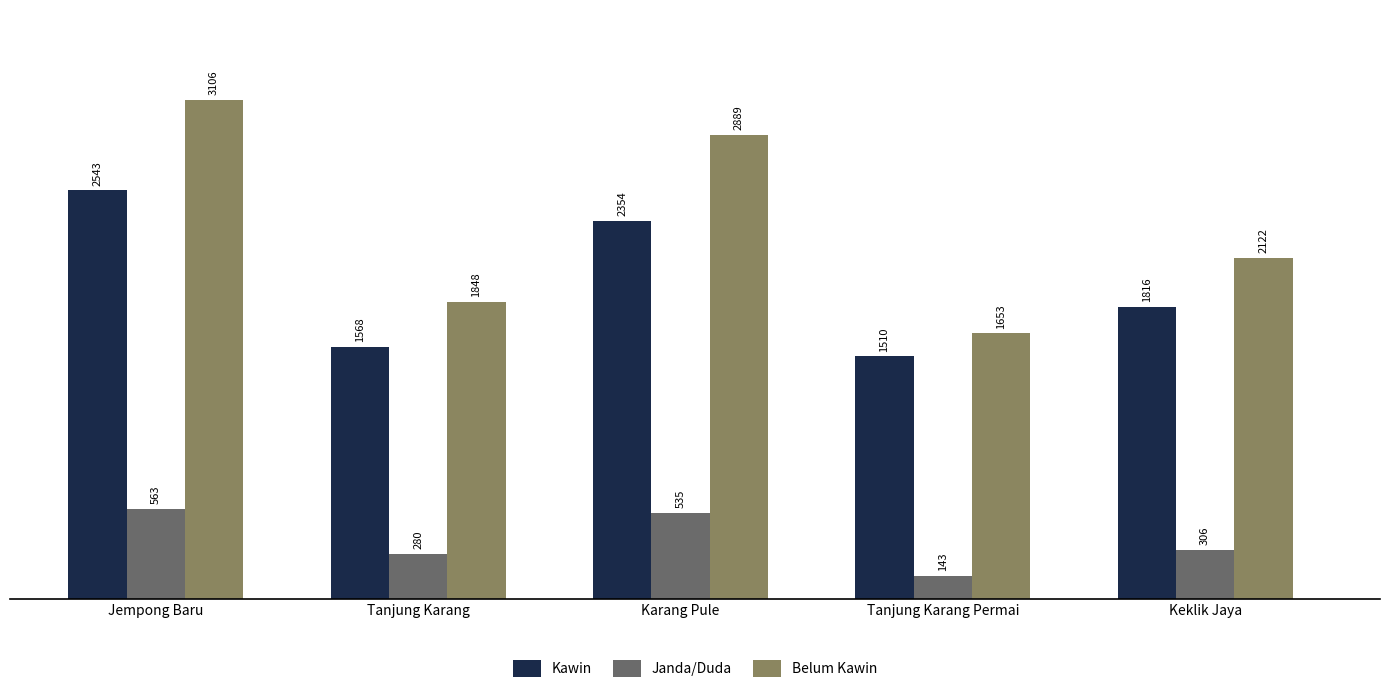

What is the difference between the second highest and second lowest values in the Janda/Duda series?

255